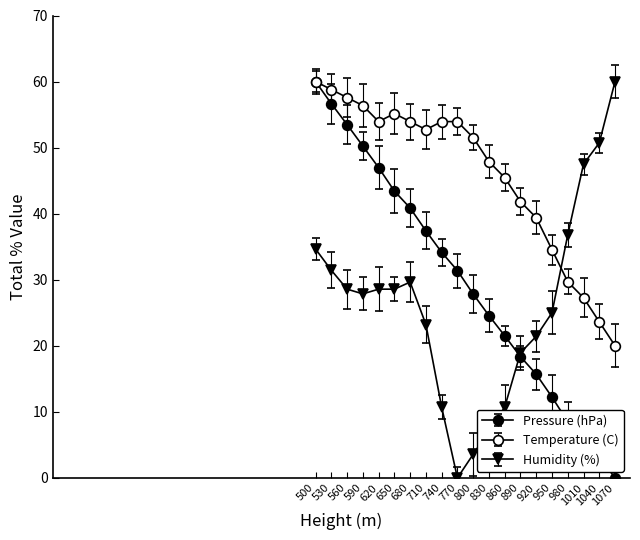

The Temperature (C) series shows 60.0 at 500. True or false?

True